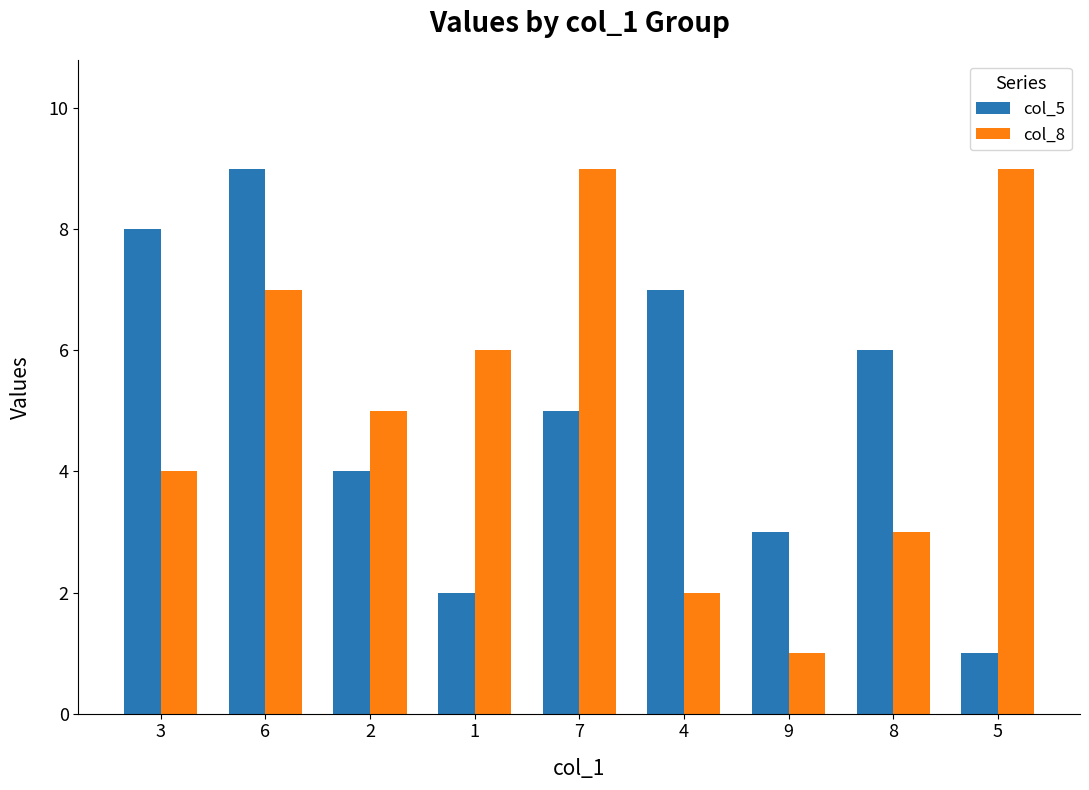

What is the lowest value of the col_8 series?

1